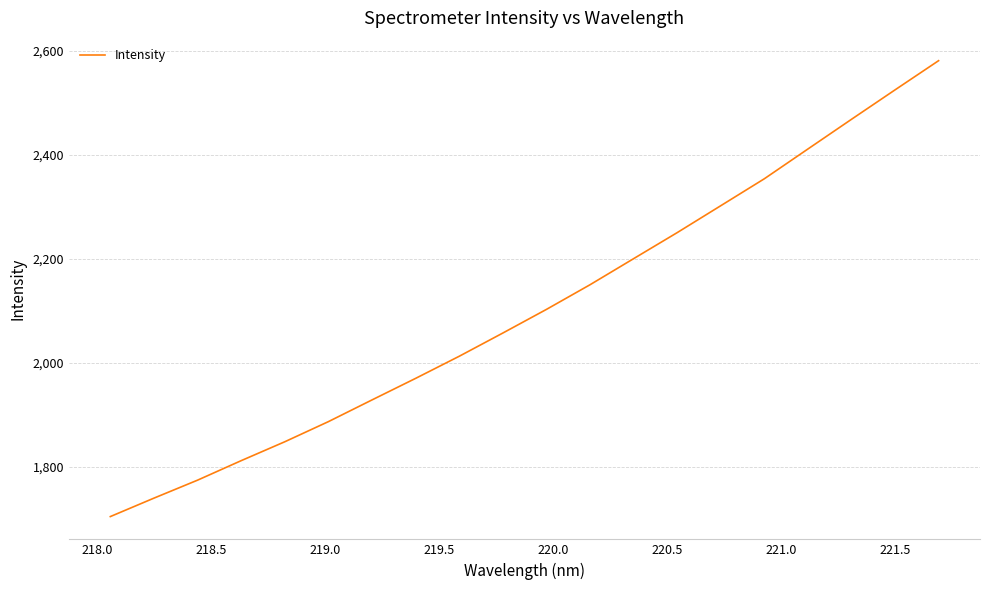

What is the minimum value shown in the chart?

1704.7